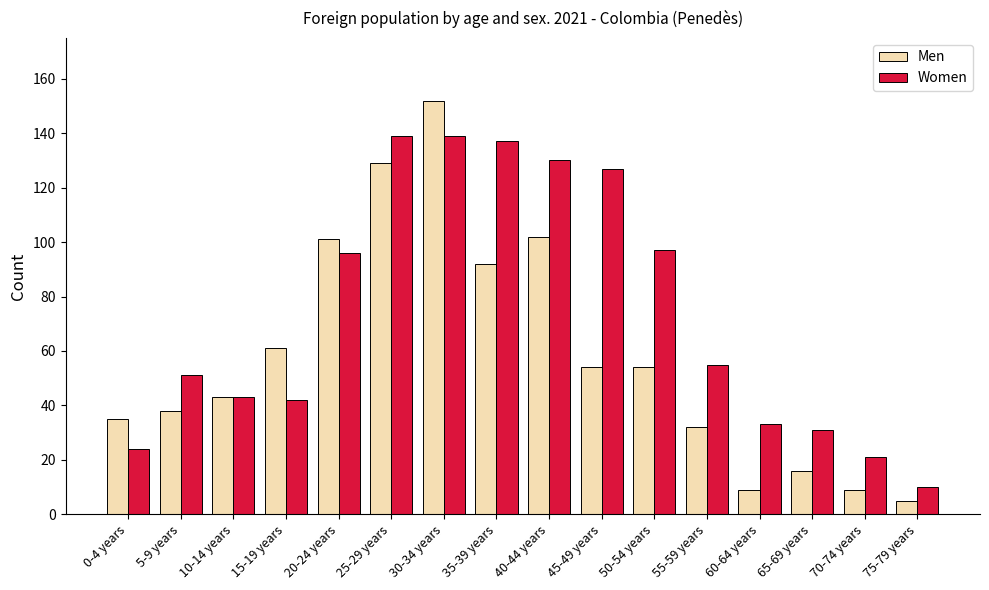

What is the value of the Women bar at the 4th from the left?

42